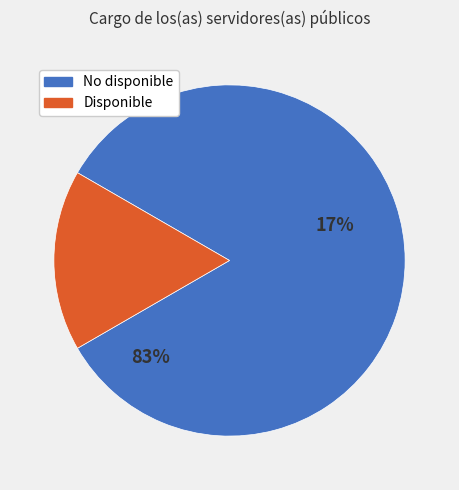

To the nearest percent, what is the combined percentage of Disponible and No disponible?

100%